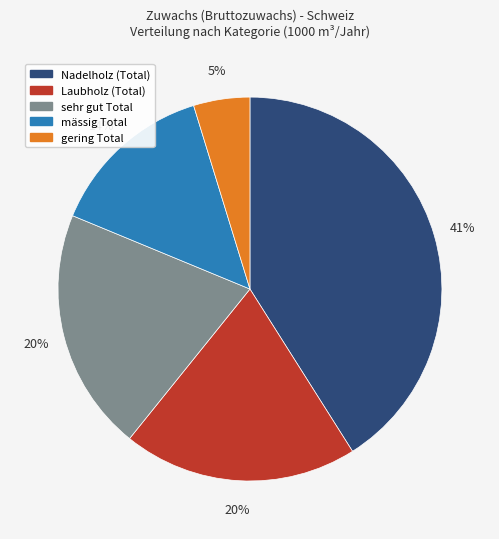

To the nearest percent, what portion does mässig Total represent?

14%